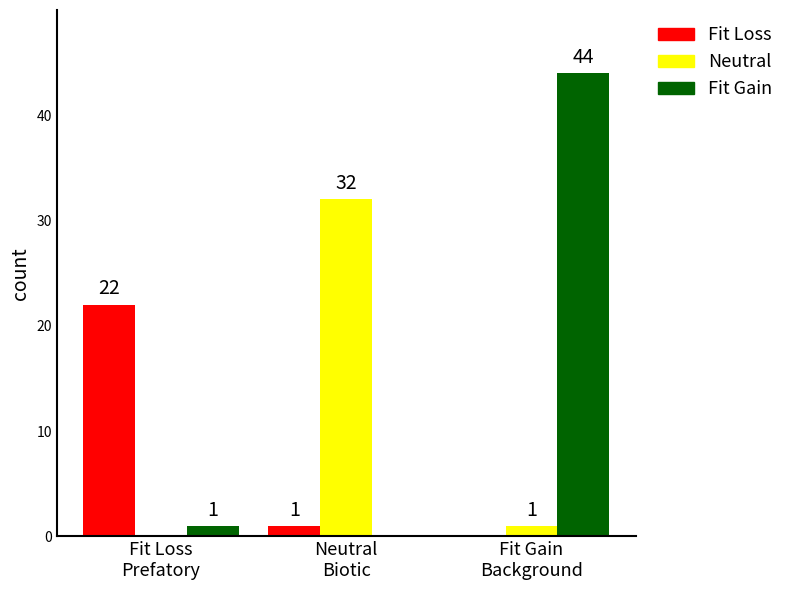

Which series has the largest total across all categories?

Fit Gain